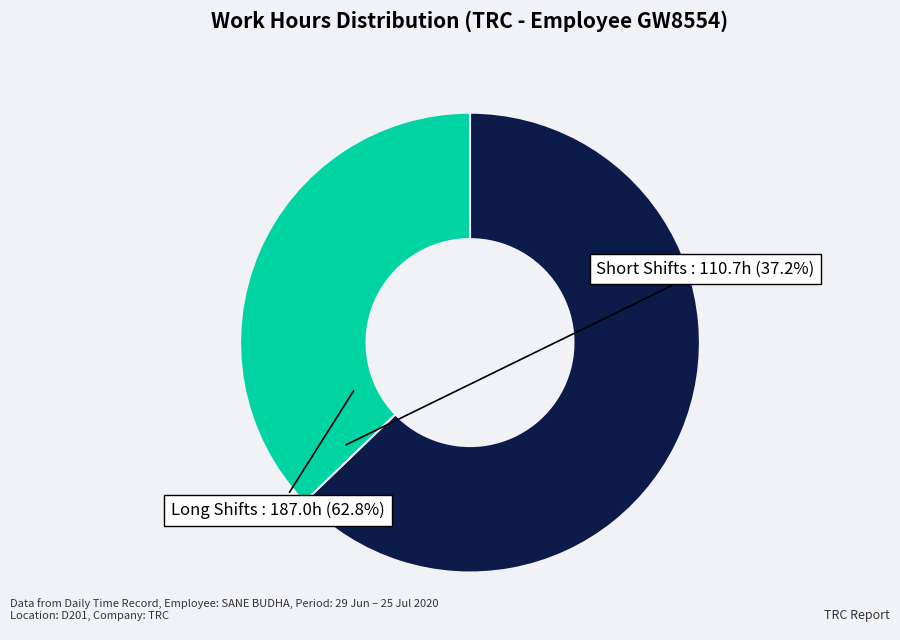

How many segments does this pie chart have?

2